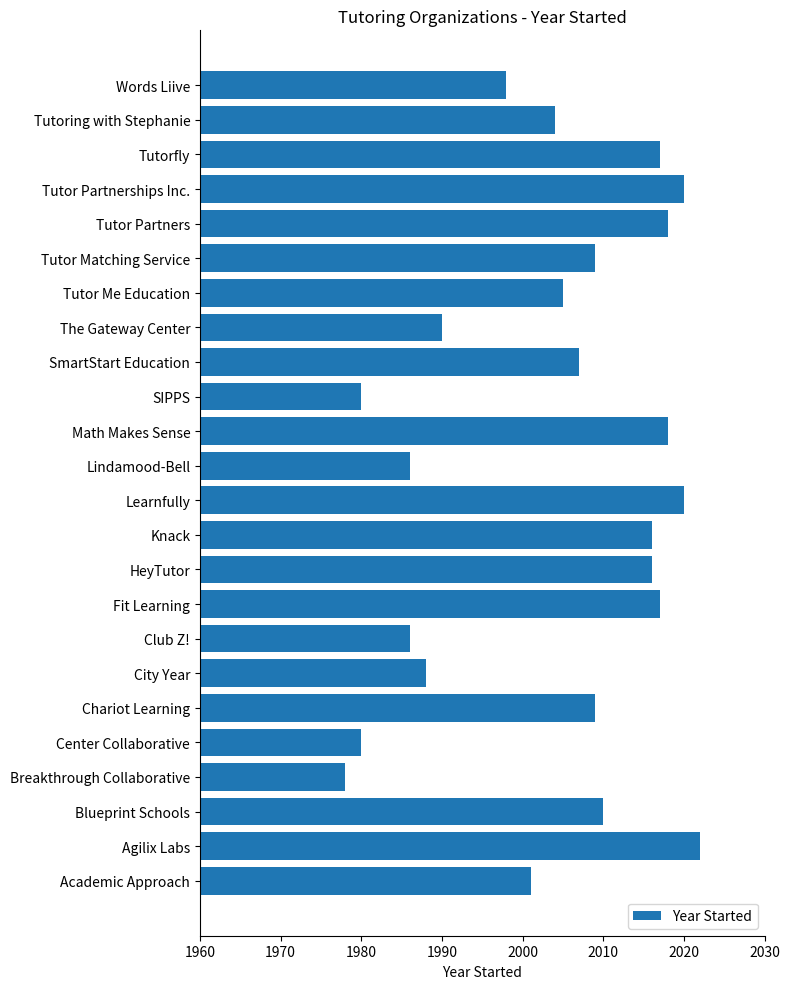

Which category has the highest value across all series?

Agilix Labs